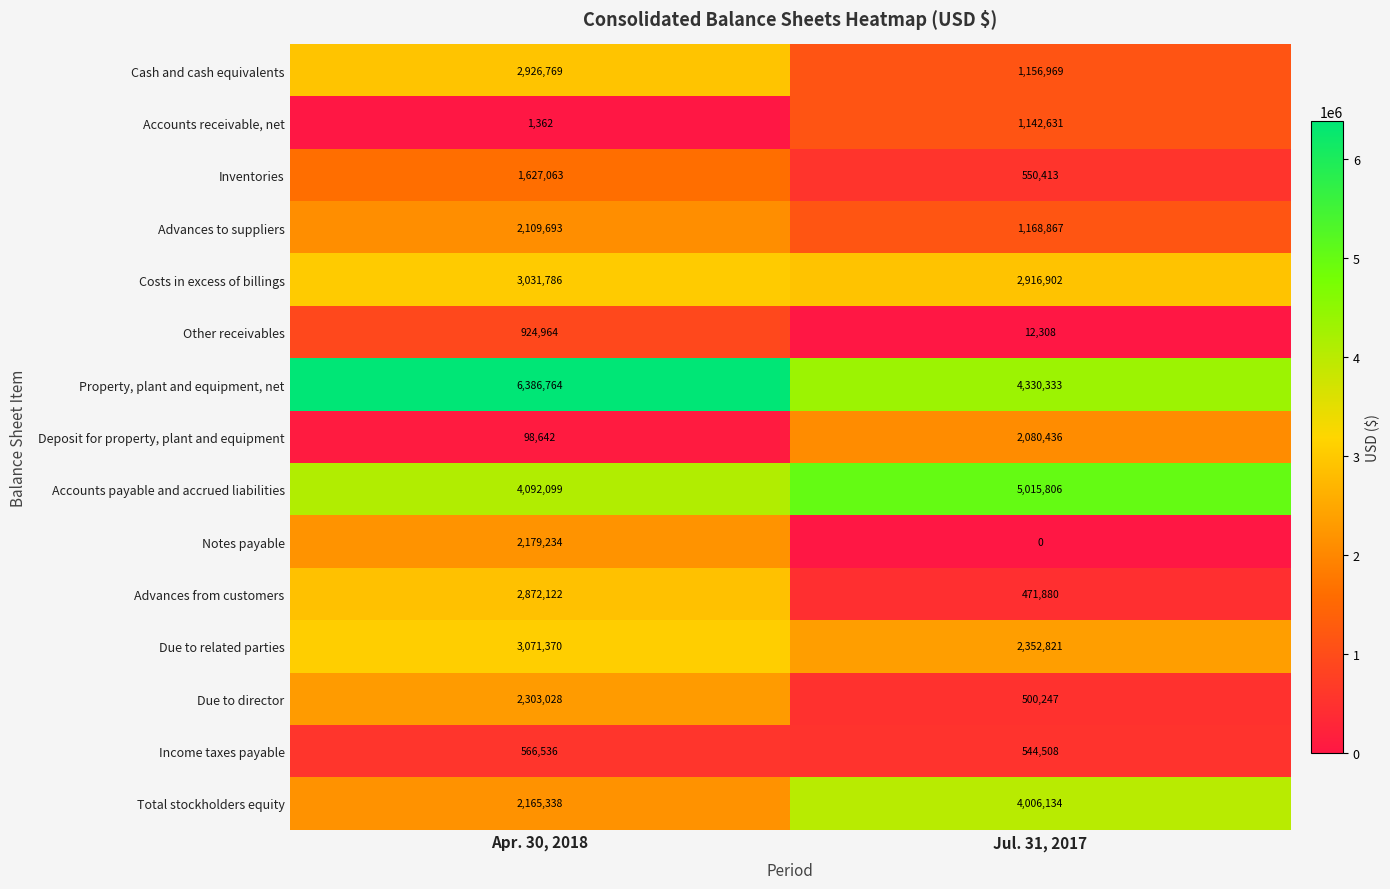

Reading left to right, transcribe all the data shown in this chart.

Cash and cash equivalents: 2926769	1156969
Accounts receivable, net: 1362	1142631
Inventories: 1627063	550413
Advances to suppliers: 2109693	1168867
Costs in excess of billings: 3031786	2916902
Other receivables: 924964	12308
Property, plant and equipment, net: 6386764	4330333
Deposit for property, plant and equipment: 98642	2080436
Accounts payable and accrued liabilities: 4092099	5015806
Notes payable: 2179234	0
Advances from customers: 2872122	471880
Due to related parties: 3071370	2352821
Due to director: 2303028	500247
Income taxes payable: 566536	544508
Total stockholders equity: 2165338	4006134